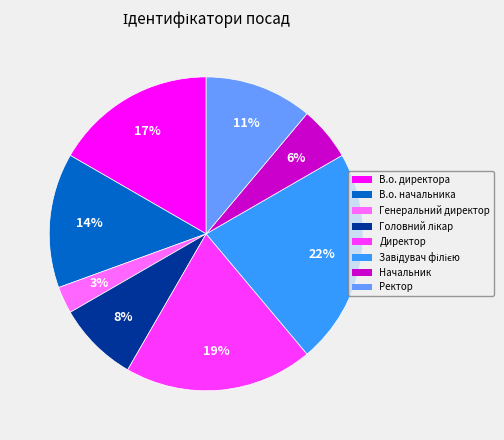

To the nearest percent, what is the difference between the largest and smallest slice percentages?

19%